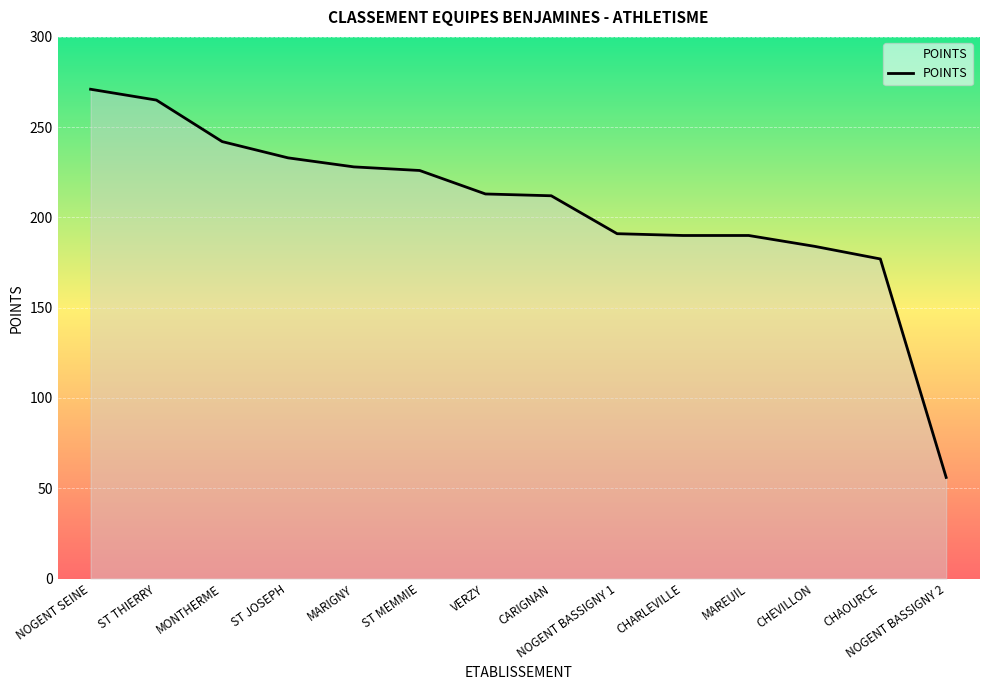

The value at VERZY is 308. True or false?

False